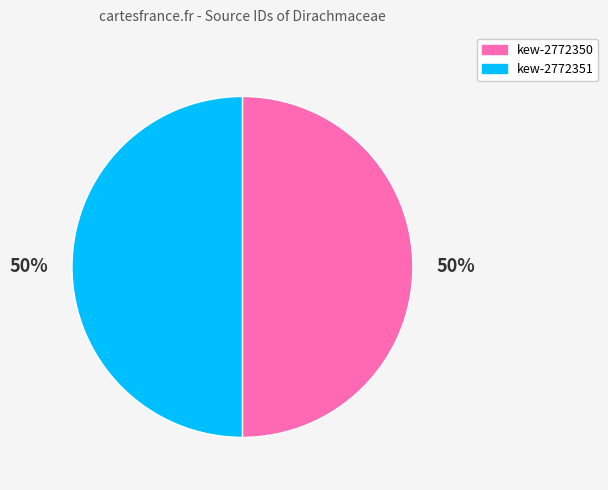

Approximately how many times larger is the value at kew-2772351 compared to kew-2772350?

1.0